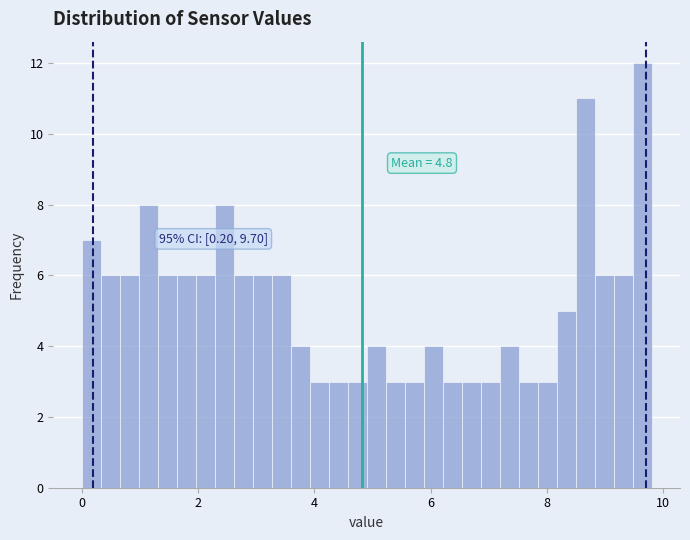

Around what value on the x-axis is the tallest bar? Give the approximate position of its centre, as read against the axis.

9.6